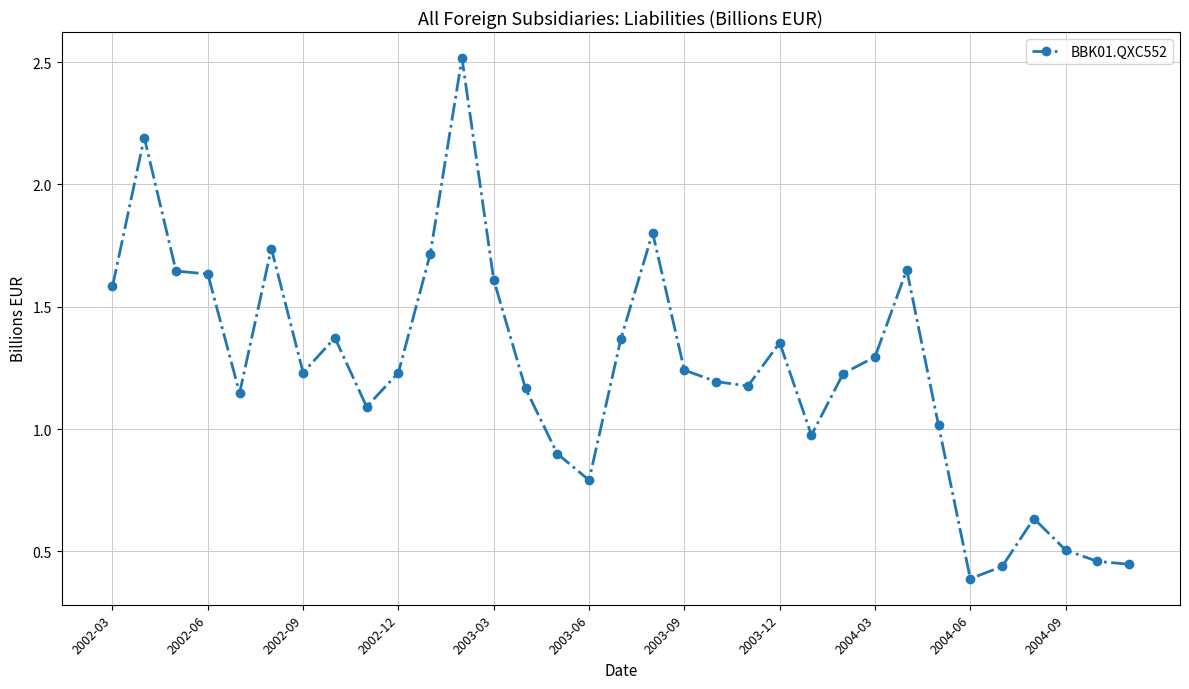

What is the sum of all values?

40.7